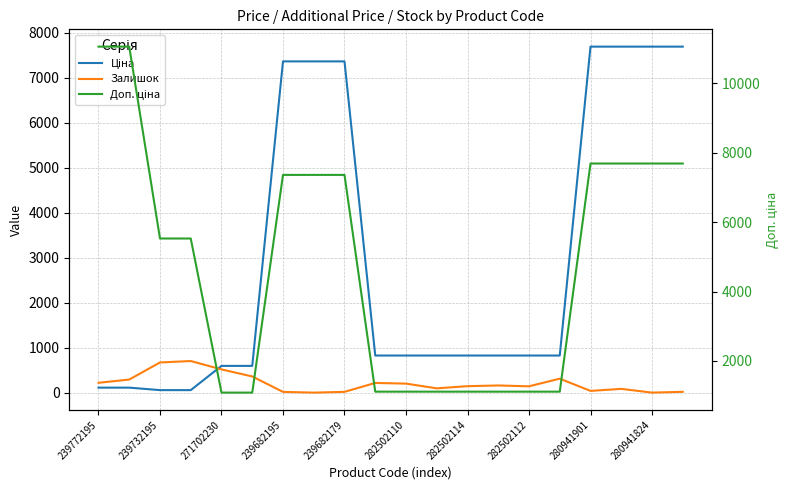

True or false: Залишок has a value of 52.6 at 13.

False